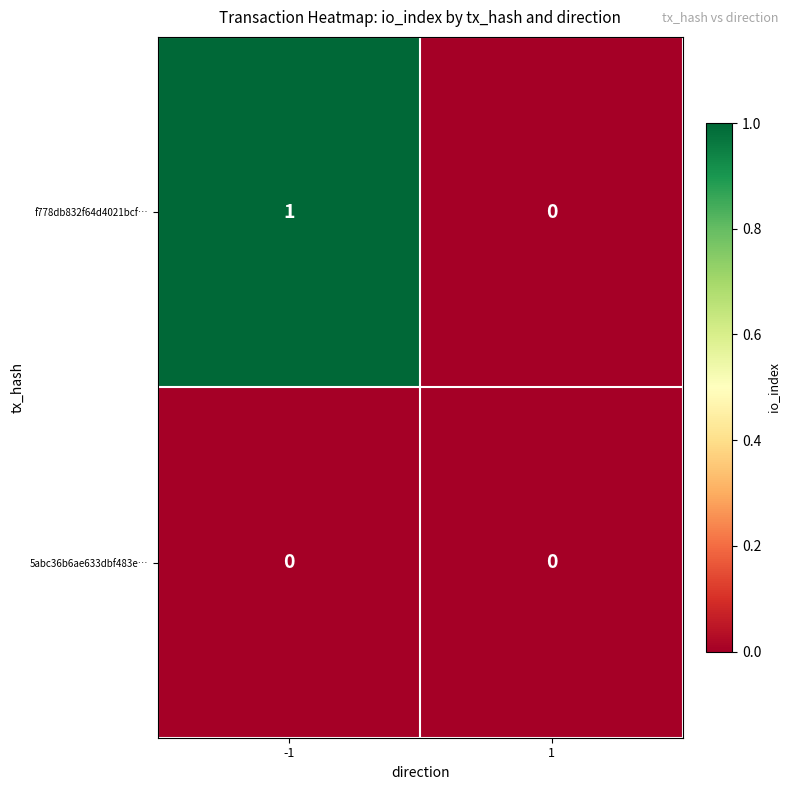

How many categories are shown in the chart?

2